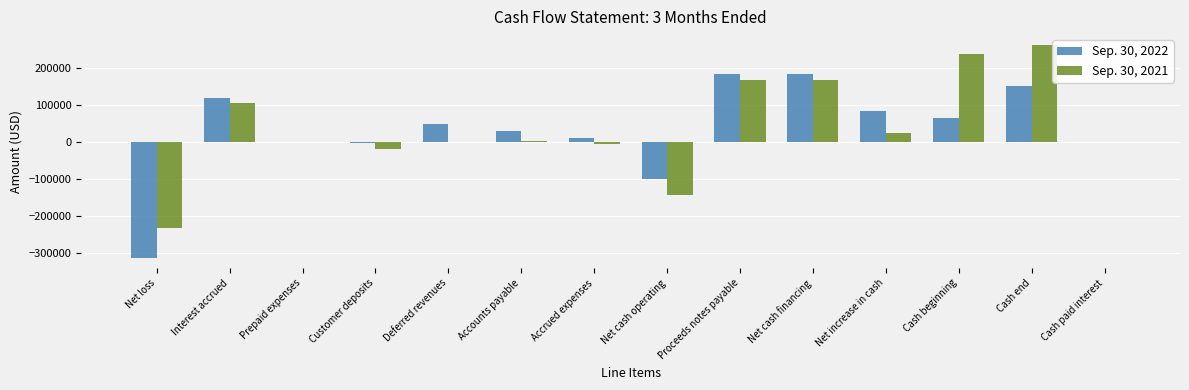

What is the total value across all series at Net increase in cash?

112000